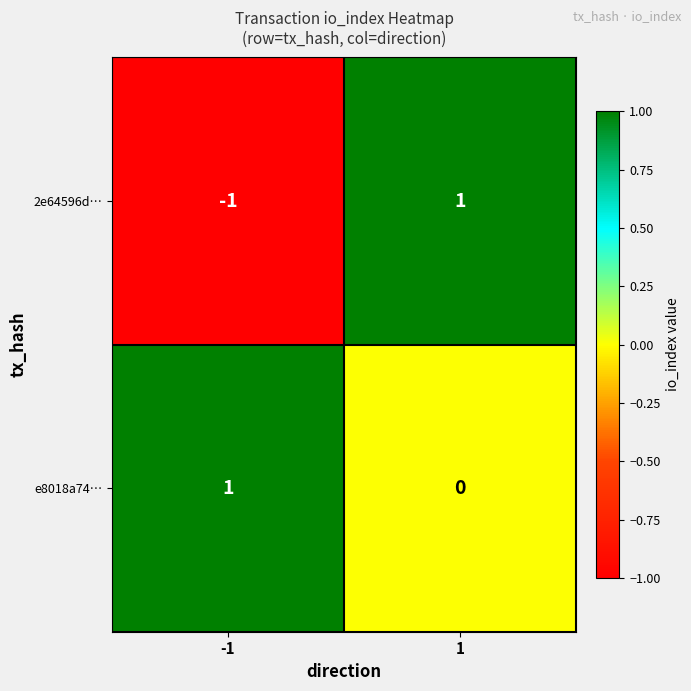

Reading right to left, list all the values displayed in this chart.

2e64596d…: 1	-1
e8018a74…: 0	1